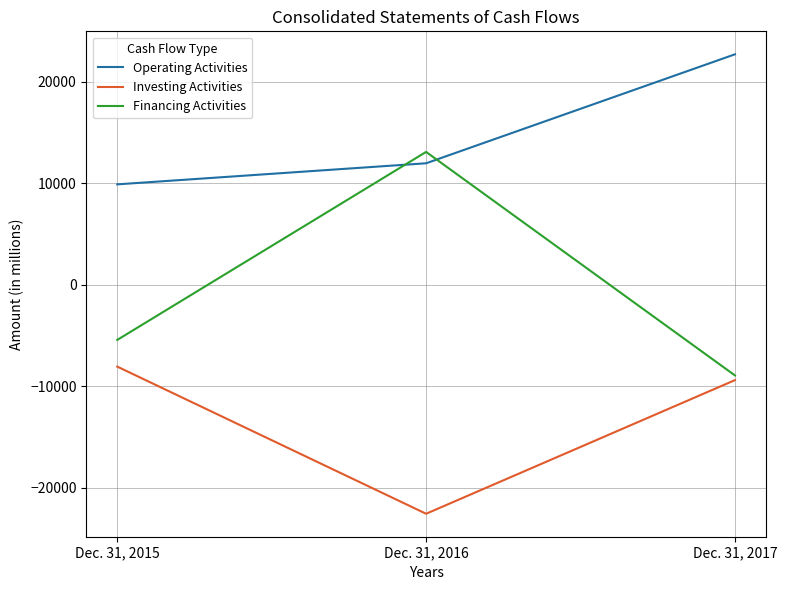

Which label corresponds to the largest value in the chart?

Dec. 31, 2017